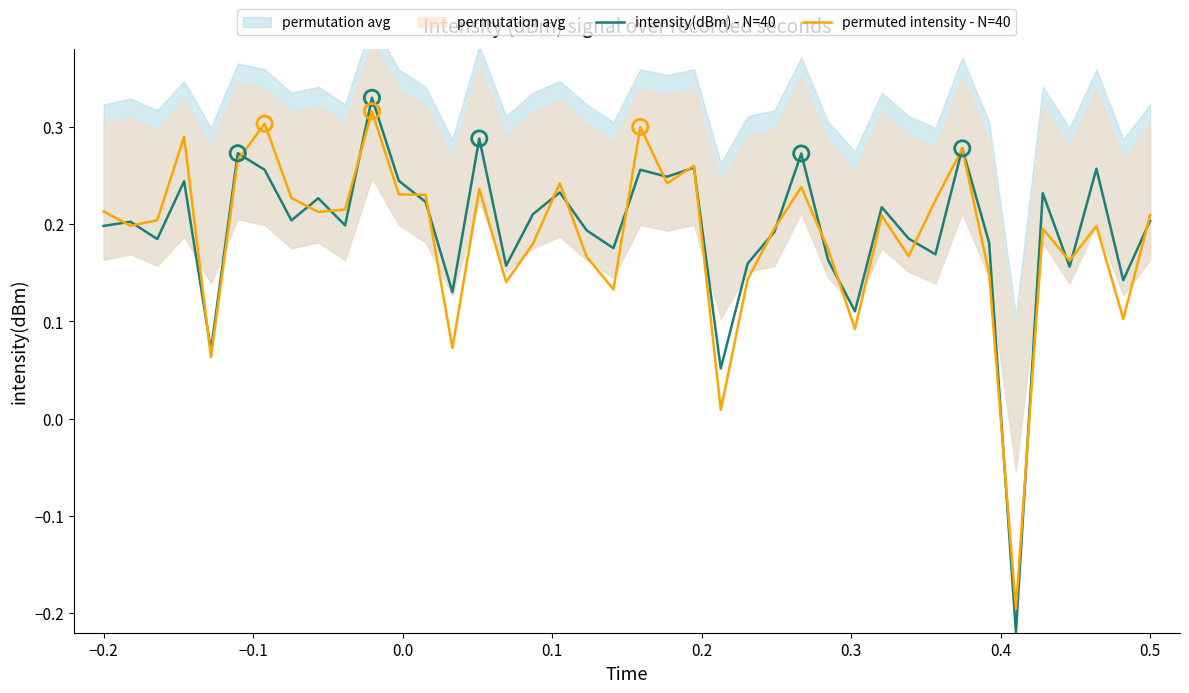

At how many categories does at least one series exceed 0?

39